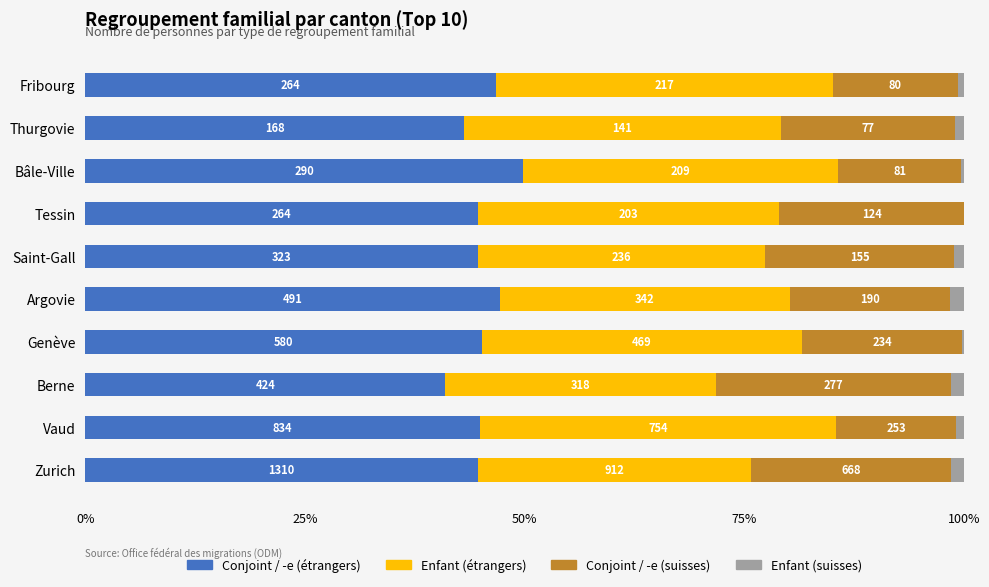

What is the value of the Conjoint / -e (étrangers) bar at the 5th from the left?

47.3